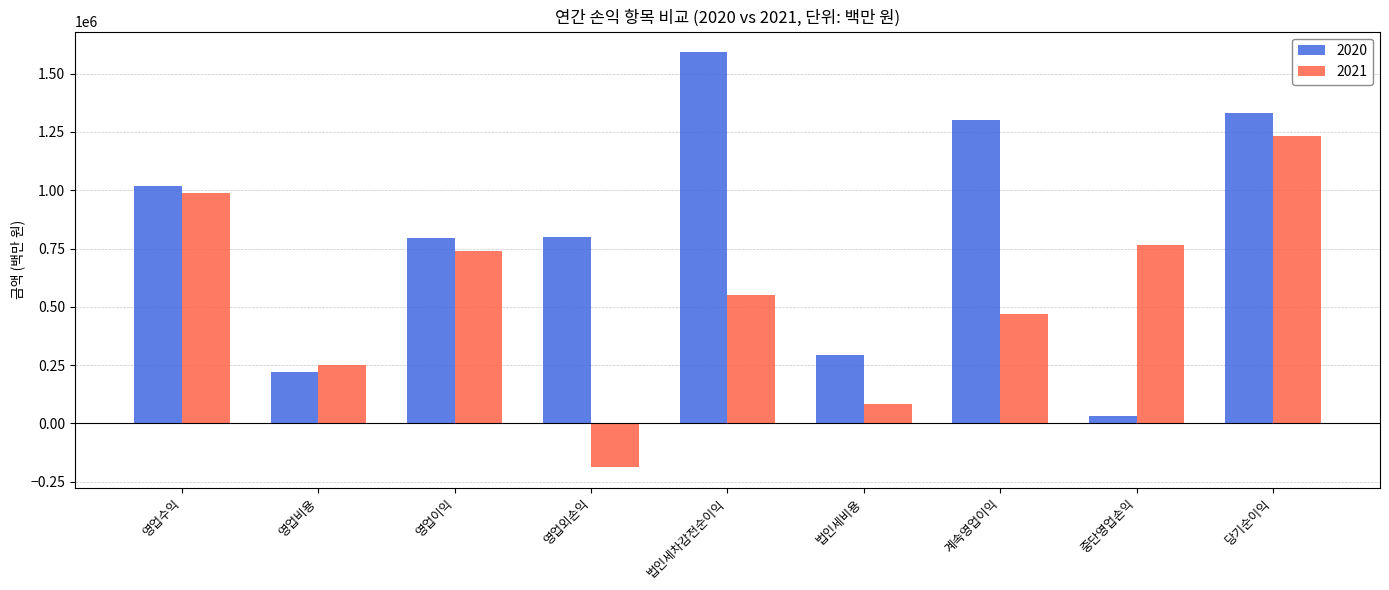

What are all the series names shown in the legend?

2020, 2021